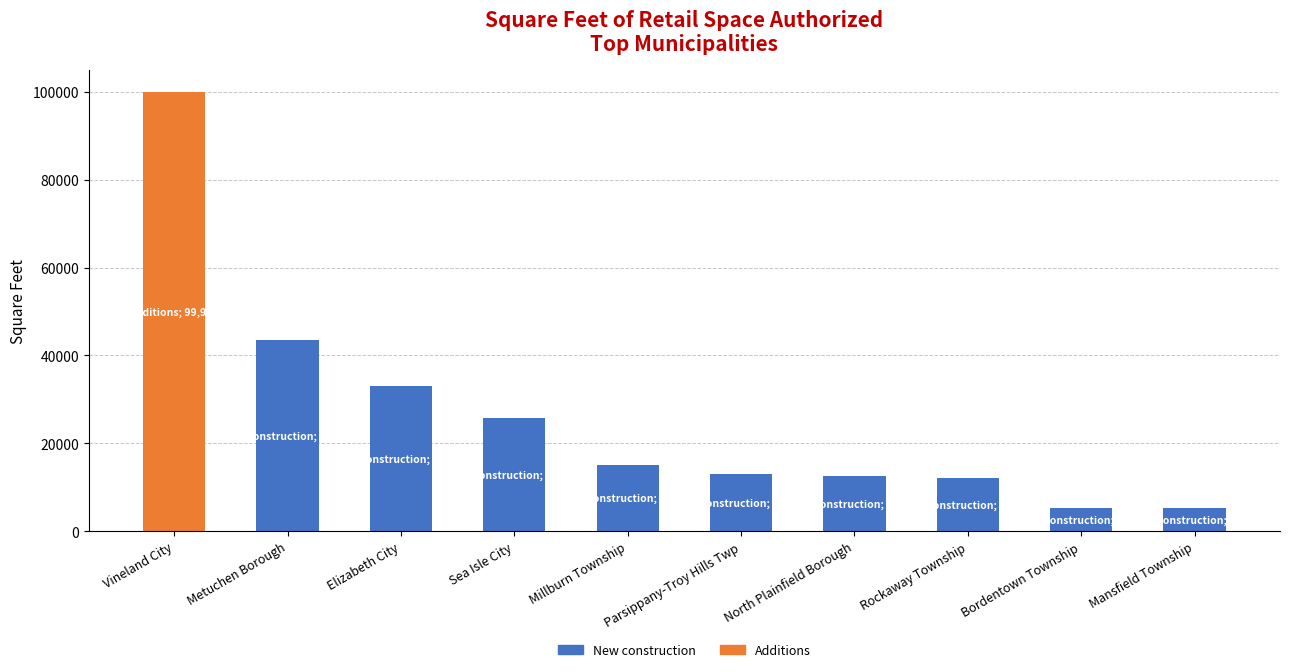

What is the sum of the New construction values at Rockaway Township and Sea Isle City?

37851